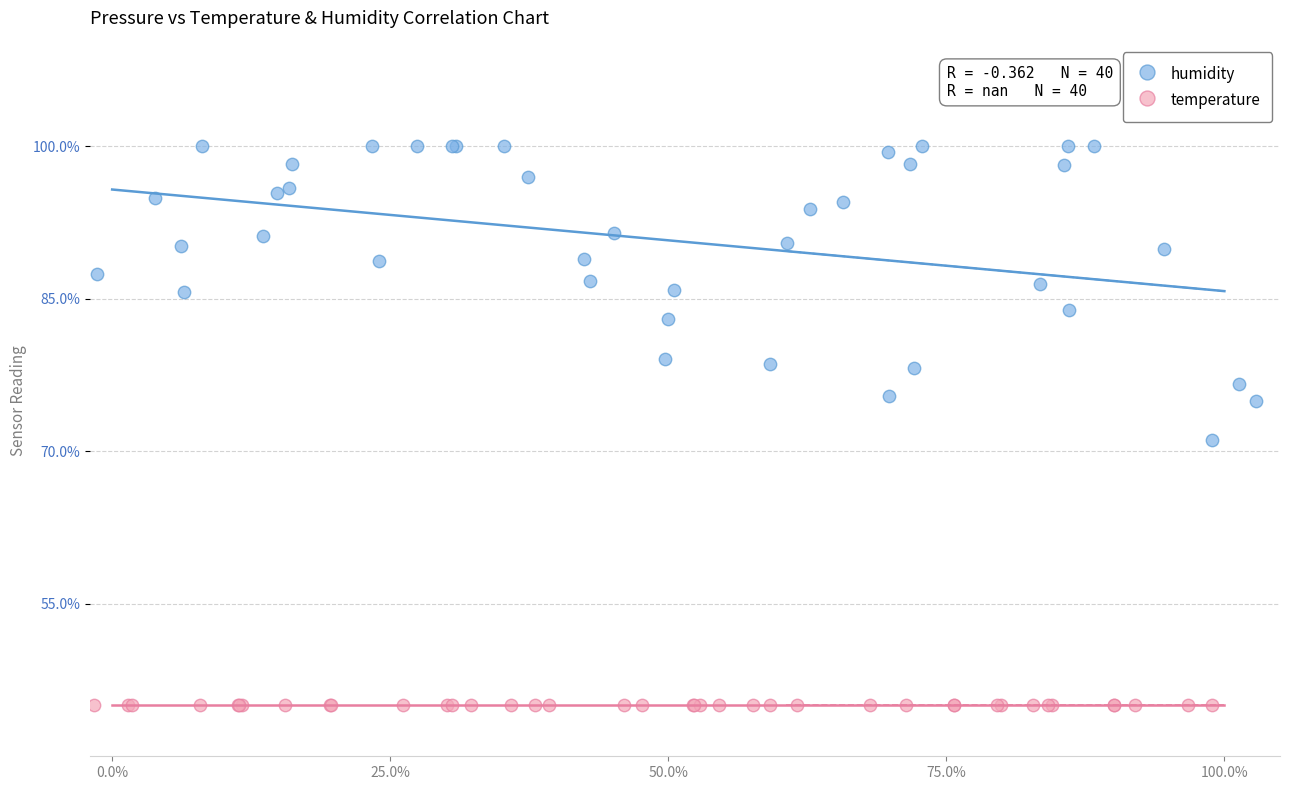

Which series contains the lowest Y value?

temperature